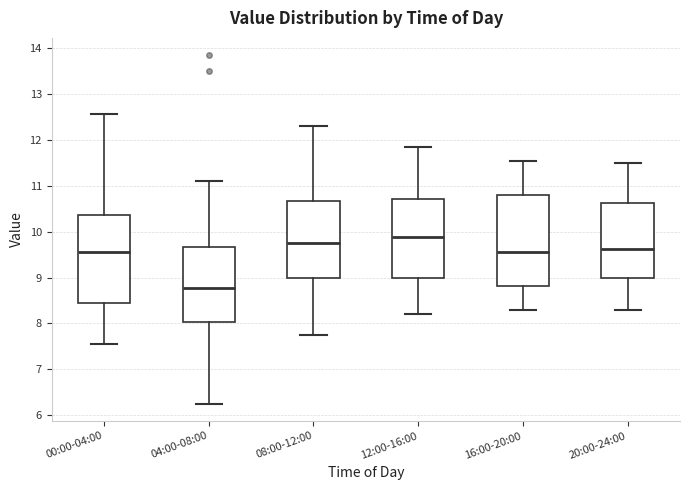

Where does the upper whisker of the box for 08:00-12:00 end on the y-axis? The values are not printed on the chart, so give them approximately, as read against the axis.

12.3